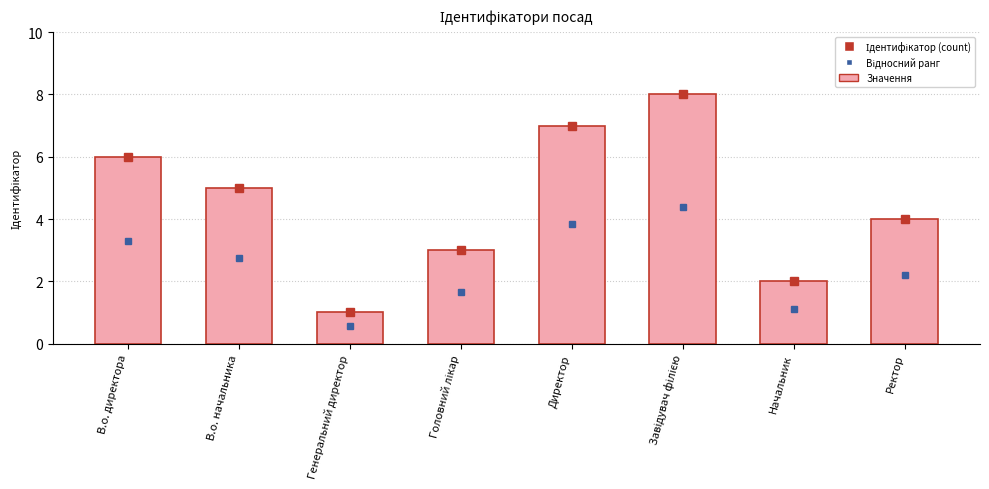

True or false: the data shows 2 at Директор.

False